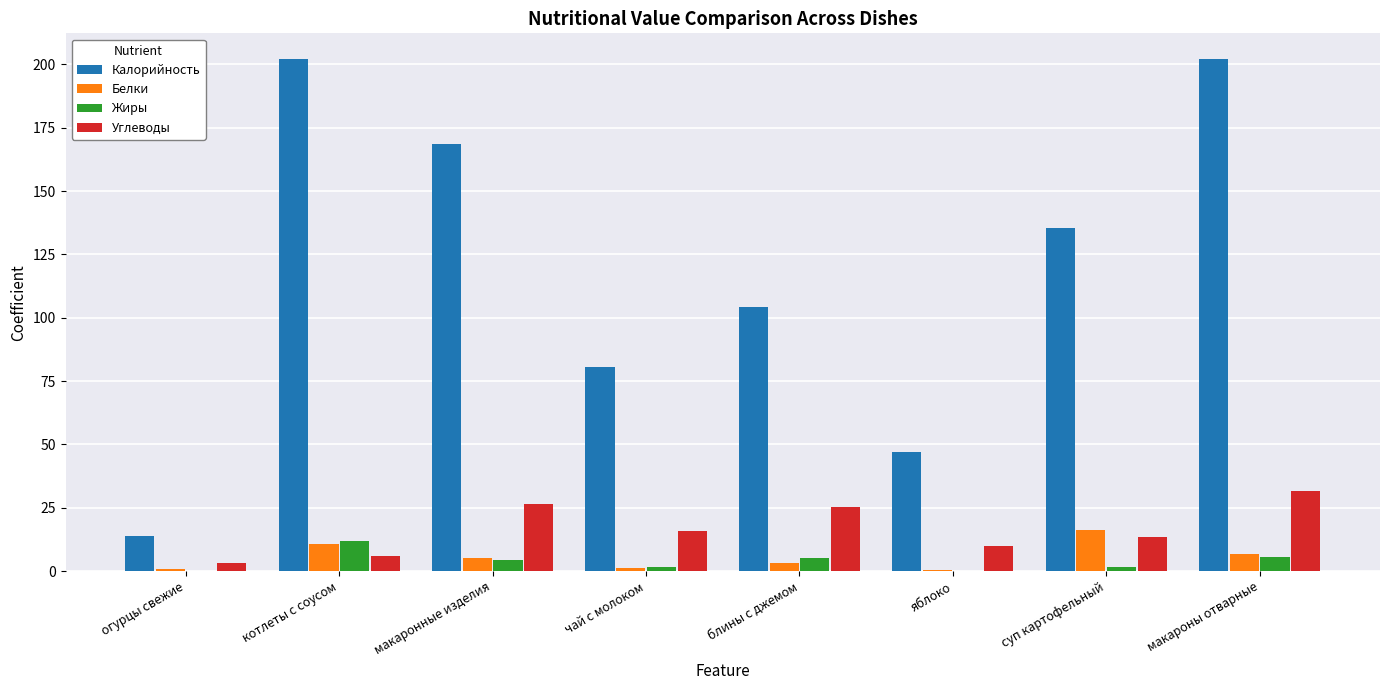

What is the sum of all Углеводы values?

131.5